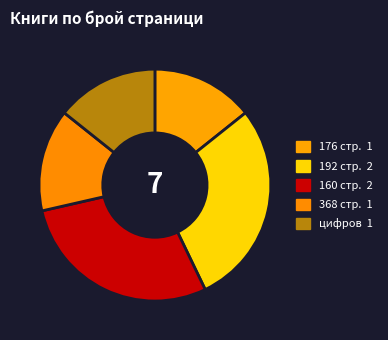

How many segments does this pie chart have?

5